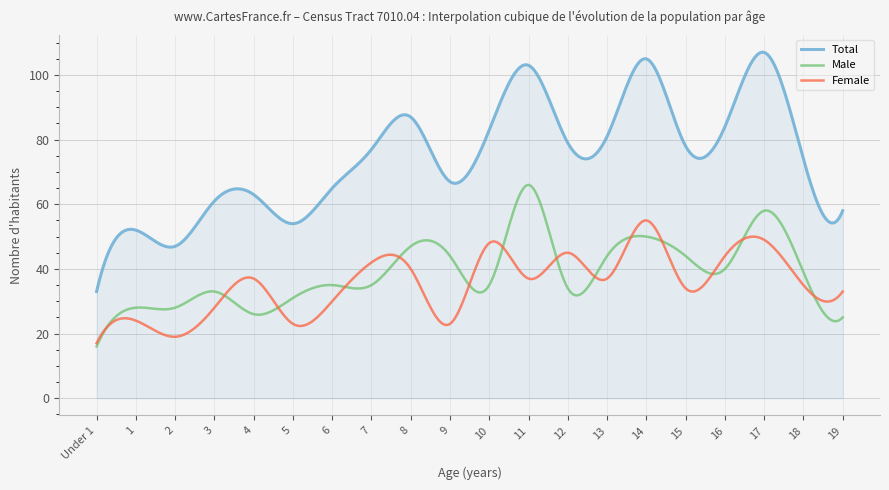

True or false: Total and Male intersect in this chart.

False